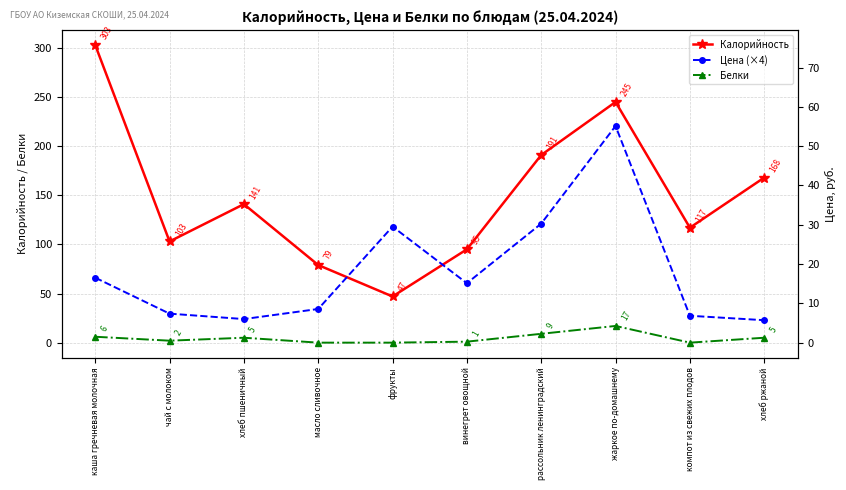

Where is the first local maximum for Цена (×4)?

фрукты